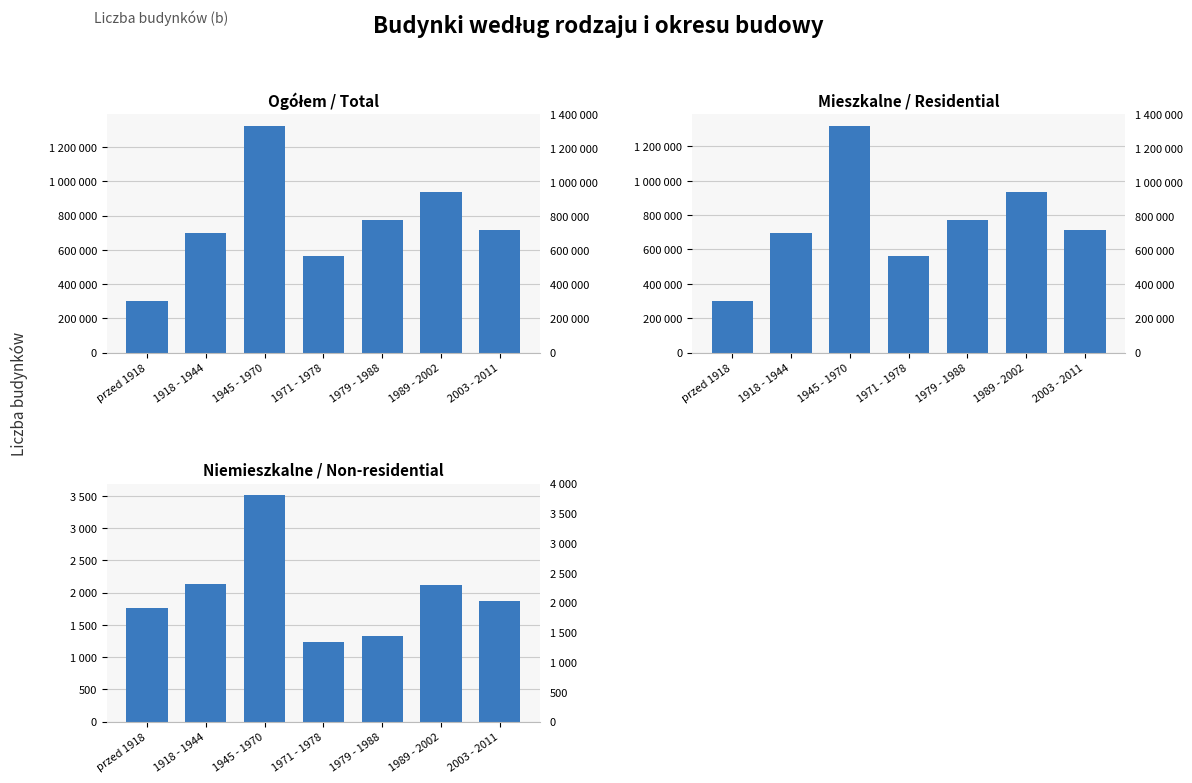

Which category has the highest value in the Niemieszkalne / Non-residential series?

1945 - 1970